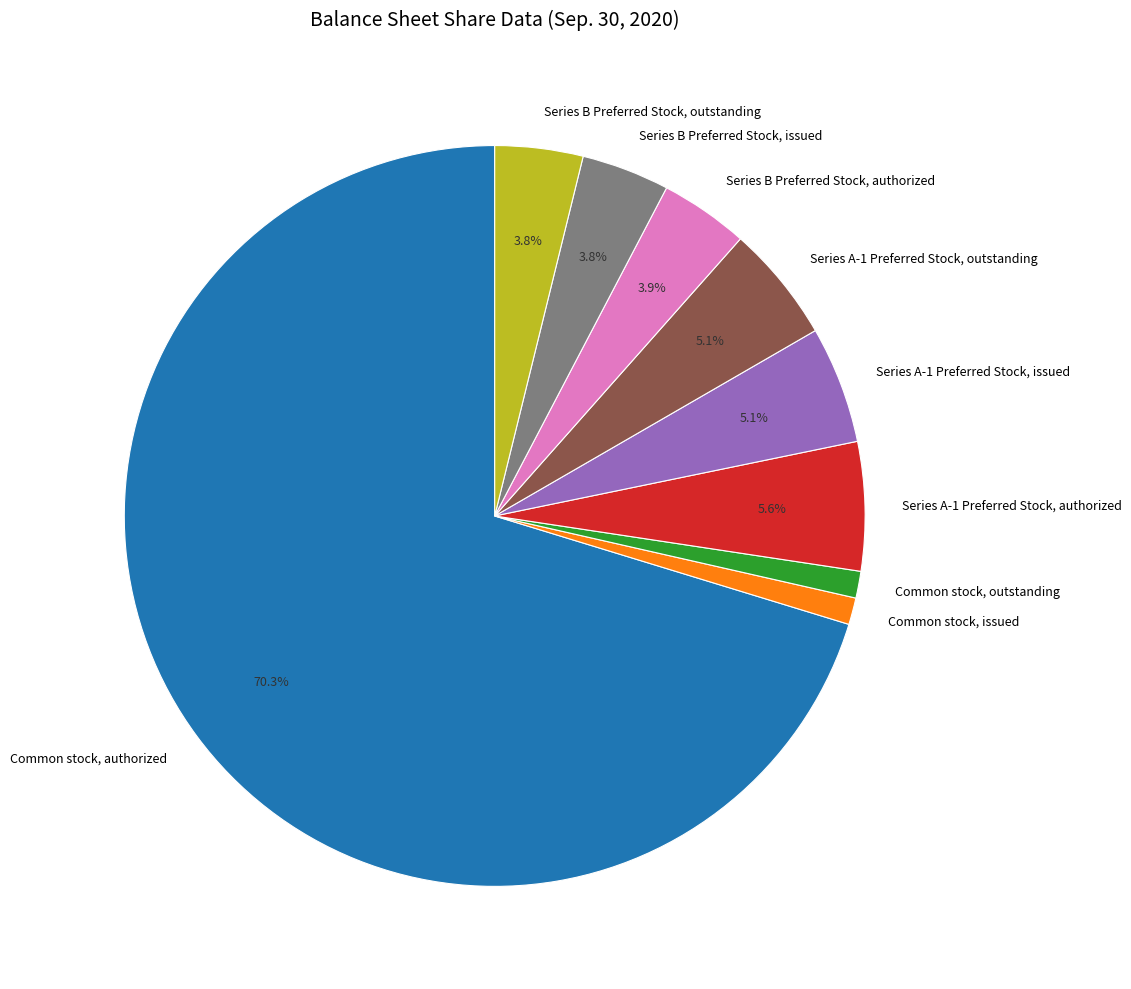

Which has a higher value, Series A-1 Preferred Stock, issued or Common stock, outstanding?

Series A-1 Preferred Stock, issued